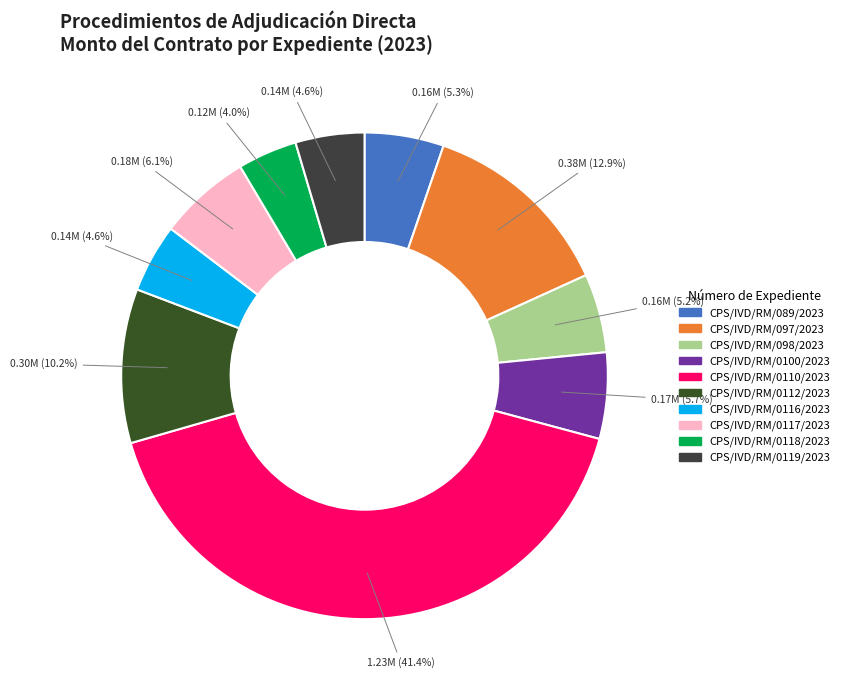

What percentage is the CPS/IVD/RM/0117/2023 slice, to the nearest percent?

6%